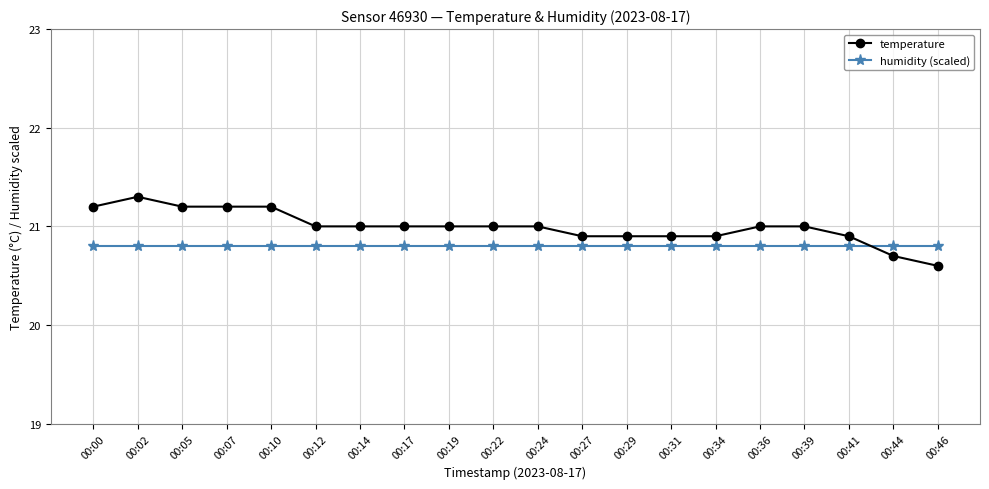

At how many categories does at least one series exceed 20?

20